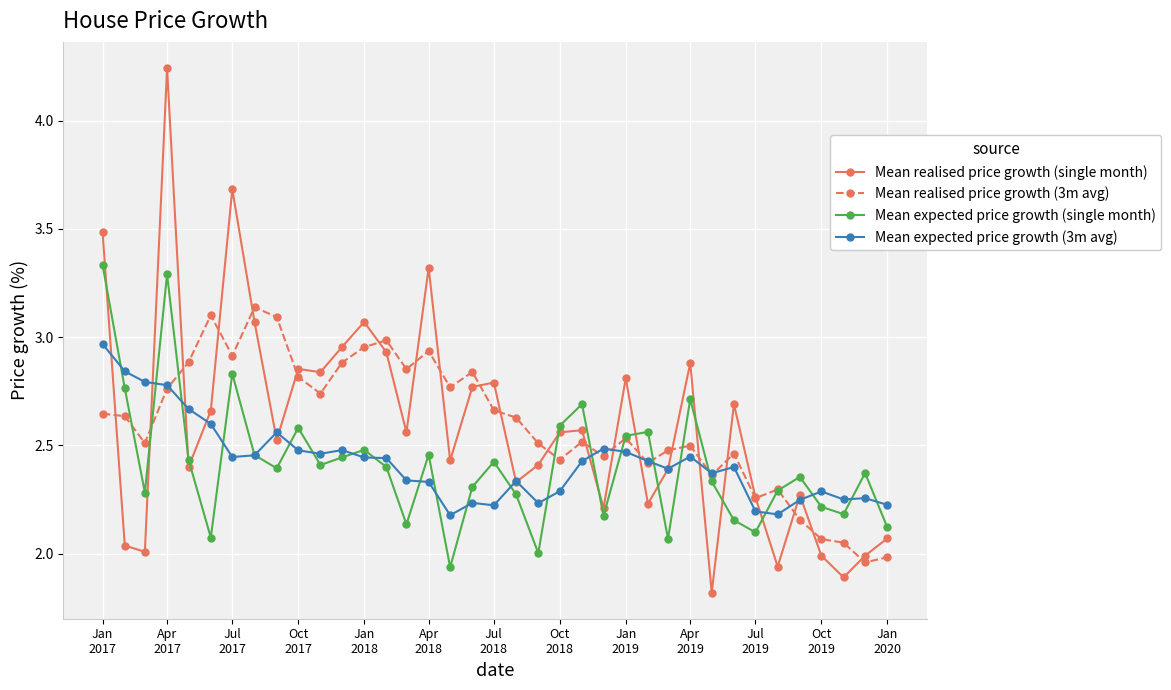

How many interior local valleys does the Mean expected price growth (single month) series have?

11